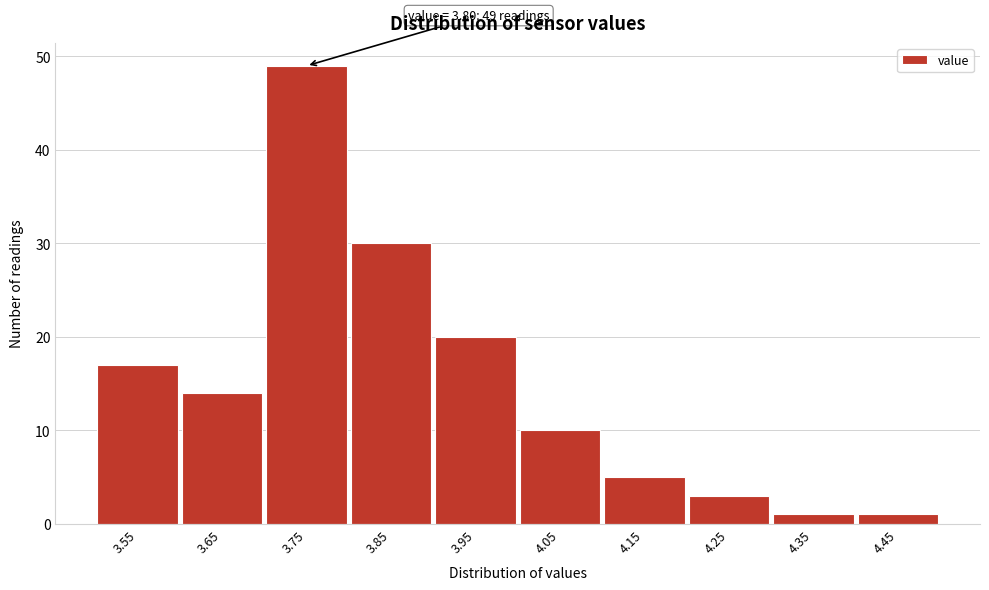

Reading left to right, extract all data points from this chart.

17	14	49	30	20	10	5	3	1	1